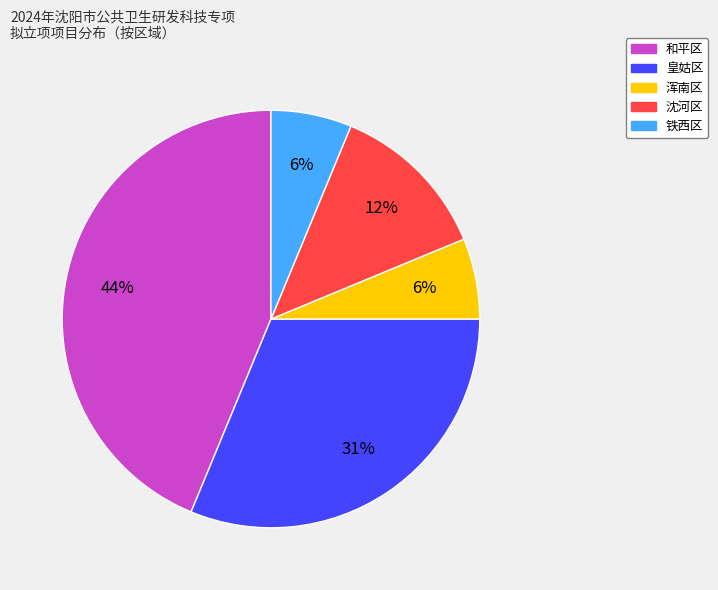

Between 浑南区 and 和平区, which is larger?

和平区